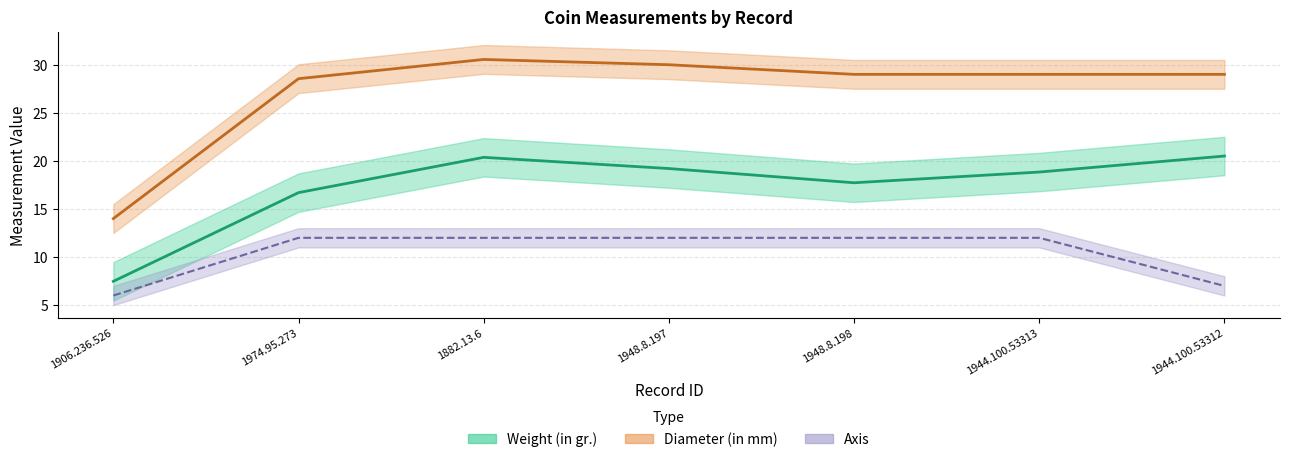

True or false: Weight (in gr.) and Diameter (in mm) intersect in this chart.

False